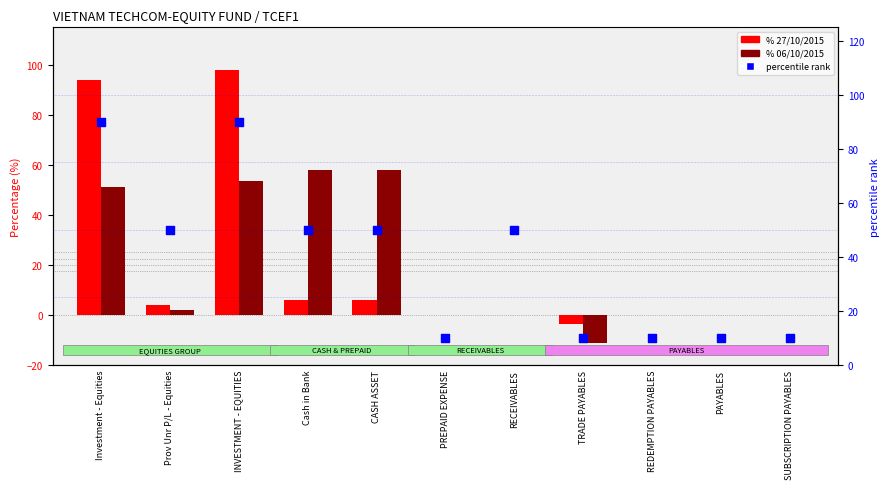

Is the value of % 06/10/2015 at SUBSCRIPTION PAYABLES greater than the value of % 27/10/2015 at Cash in Bank?

No